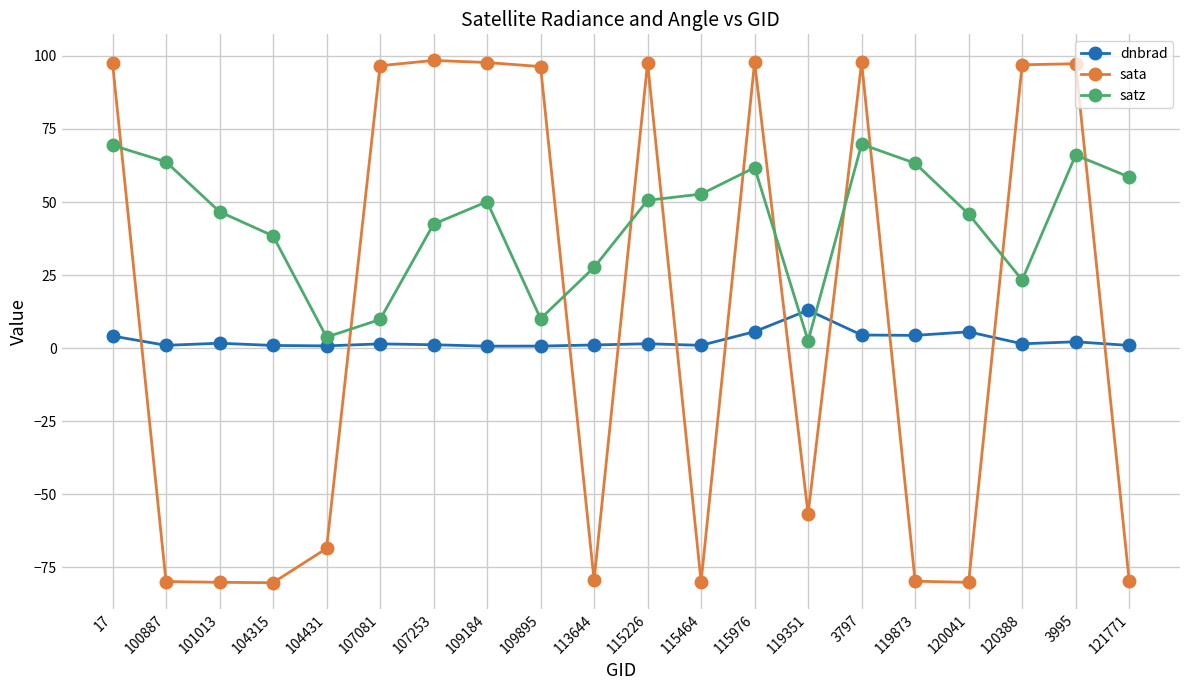

What is the difference between the satz values at 120041 and 107253?

3.4